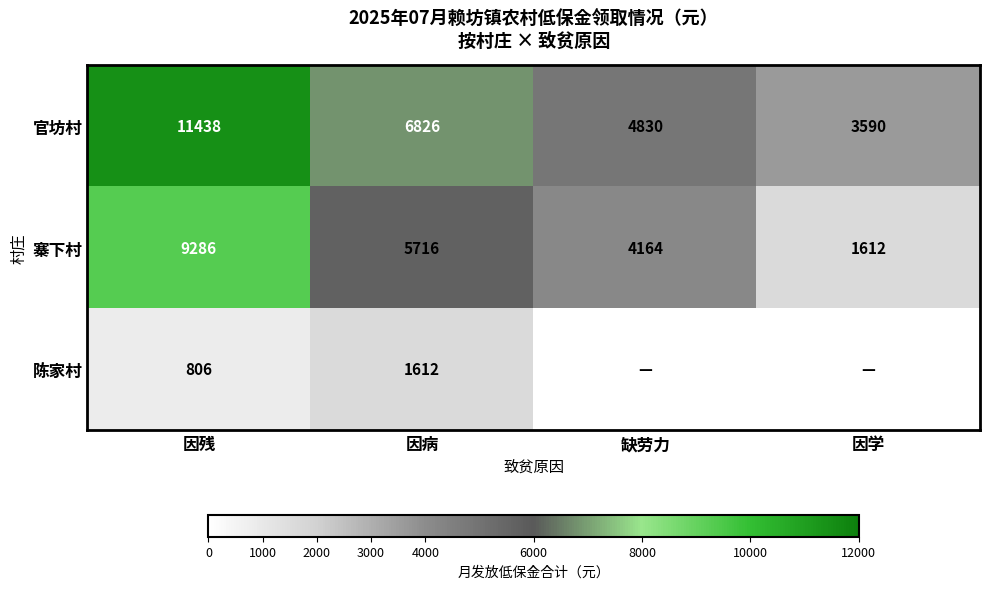

At which label does 寨下村 reach its peak?

因残